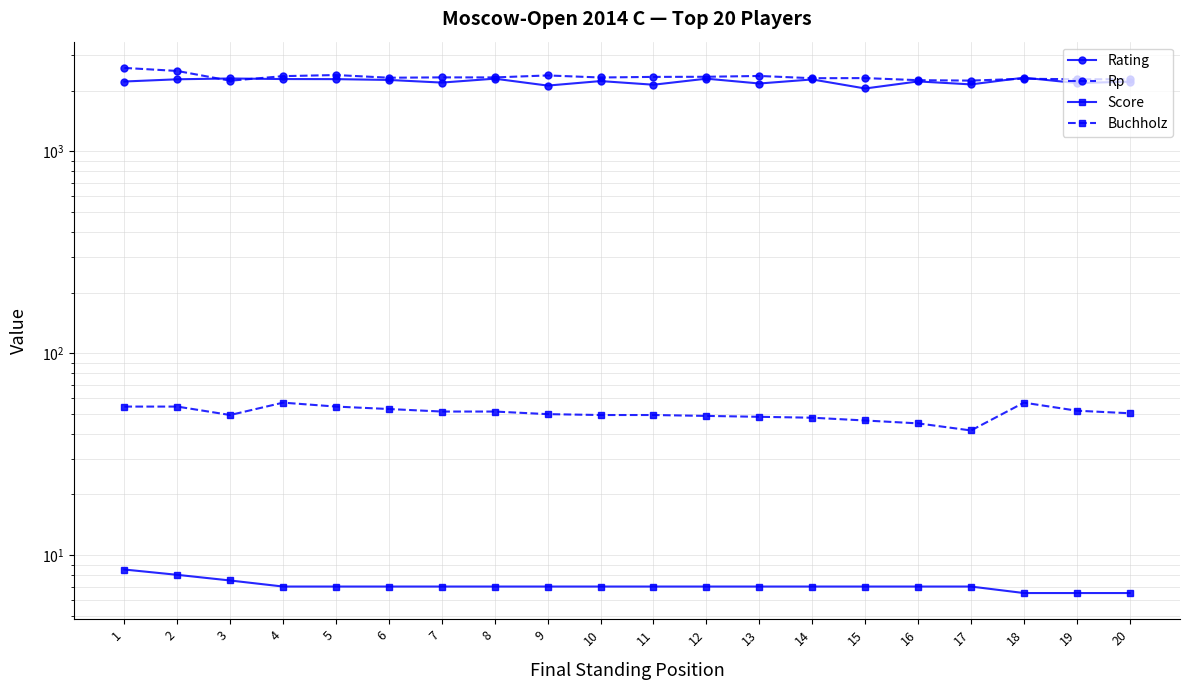

Reading left to right, list all the values displayed in this chart.

Rating: 1=2220.0	2=2277.0	3=2298.0	4=2283.0	5=2281.0	6=2260.0	7=2193.0	8=2293.0	9=2119.0	10=2231.0	11=2140.0	12=2293.0	13=2170.0	14=2273.0	15=2050.0	16=2222.0	17=2148.0	18=2319.0	19=2181.0	20=2216.0
Rp: 1=2592.0	2=2504.0	3=2240.0	4=2360.0	5=2390.0	6=2318.0	7=2327.0	8=2326.0	9=2379.0	10=2324.0	11=2340.0	12=2343.0	13=2365.0	14=2305.0	15=2308.0	16=2254.0	17=2243.0	18=2291.0	19=2278.0	20=2279.0
Score: 1=8.5	2=8.0	3=7.5	4=7.0	5=7.0	6=7.0	7=7.0	8=7.0	9=7.0	10=7.0	11=7.0	12=7.0	13=7.0	14=7.0	15=7.0	16=7.0	17=7.0	18=6.5	19=6.5	20=6.5
Buchholz: 1=54.5	2=54.5	3=49.5	4=57.0	5=54.5	6=53.0	7=51.5	8=51.5	9=50.0	10=49.5	11=49.5	12=49.0	13=48.5	14=48.0	15=46.5	16=45.0	17=41.5	18=57.0	19=52.0	20=50.5